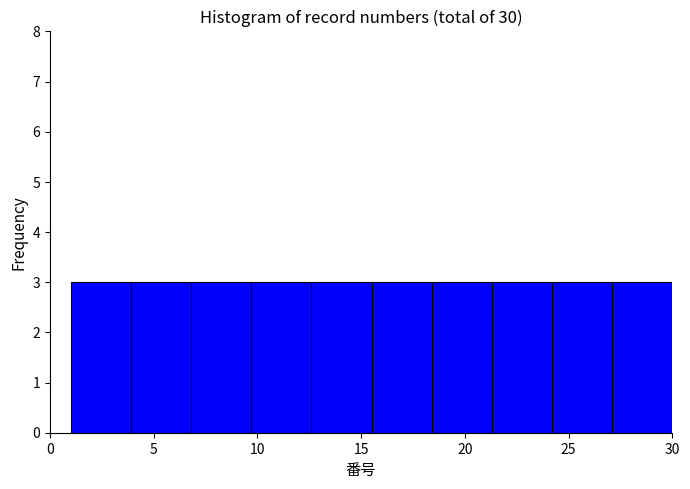

Reading left to right, list every bar in this chart as the range it spans on the x-axis followed by its height. Neither the bar edges nor the heights are printed on the chart, so give them approximately, as read against the axes.

1.0 to 3.9: 3
3.9 to 6.8: 3
6.8 to 9.7: 3
9.7 to 12.6: 3
12.6 to 15.5: 3
15.5 to 18.4: 3
18.4 to 21.3: 3
21.3 to 24.2: 3
24.2 to 27.1: 3
27.1 to 30.0: 3